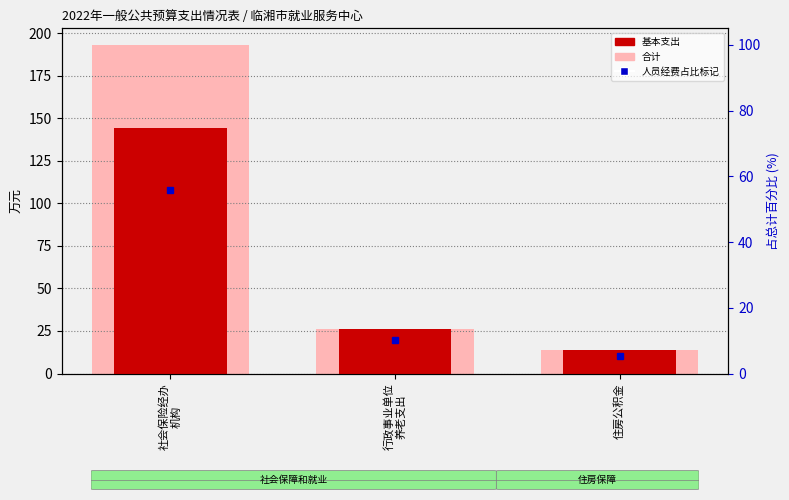

What is the approximate value of 基本支出 at 行政事业单位
养老支出?

26.3